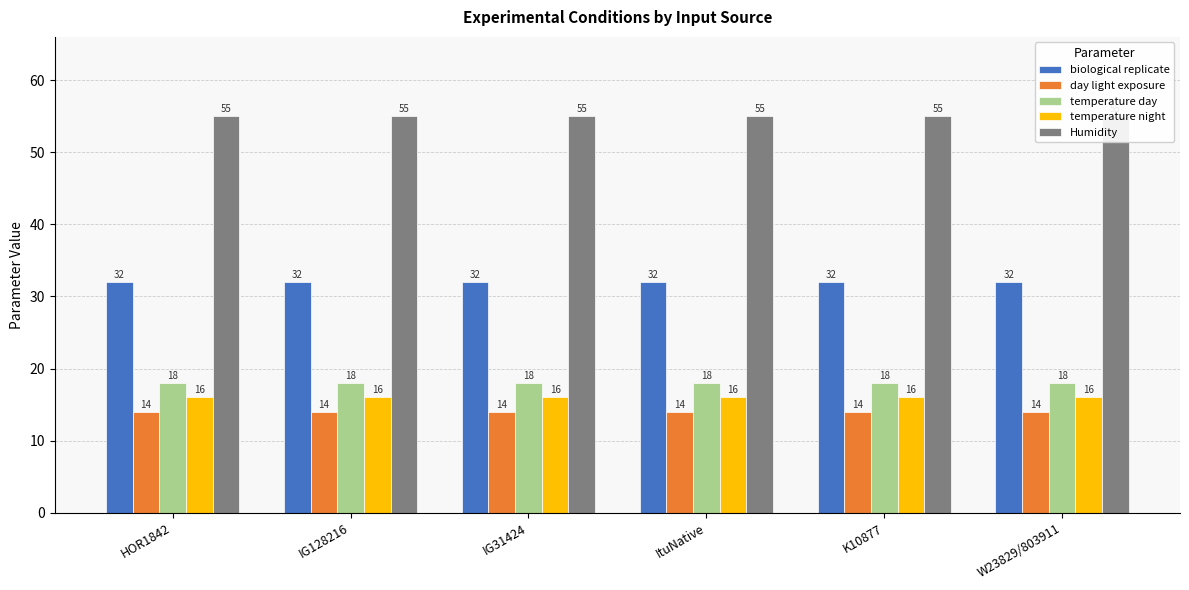

What are all the series names shown in the legend?

biological replicate, day light exposure, temperature day, temperature night, Humidity